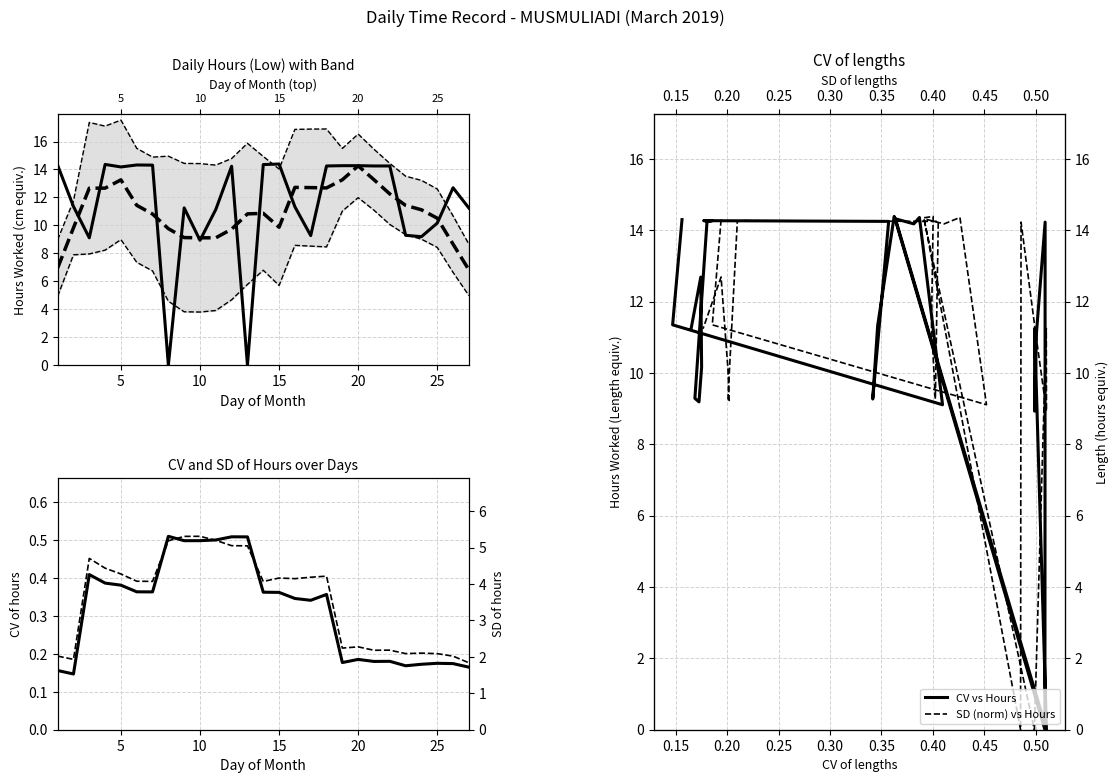

What is the maximum value shown in the chart?

14.4